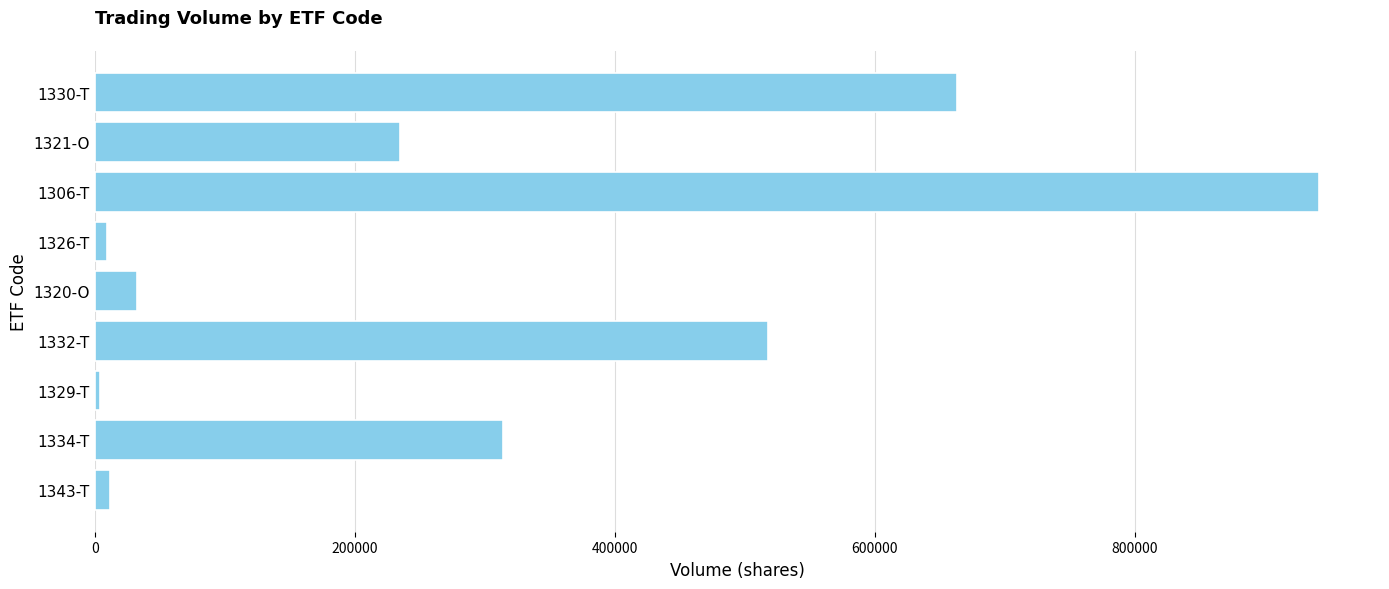

Are the bars grouped side by side (vs. stacked)?

No